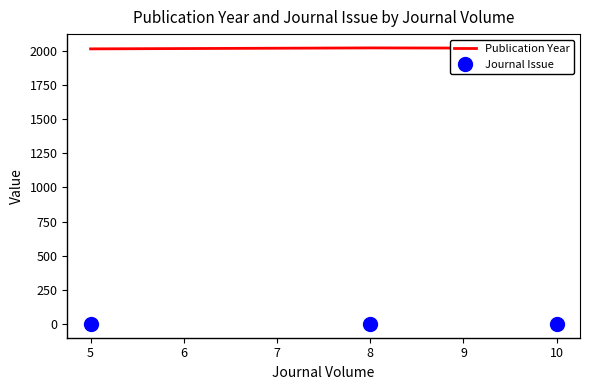

At how many categories does at least one series exceed 1631?

3